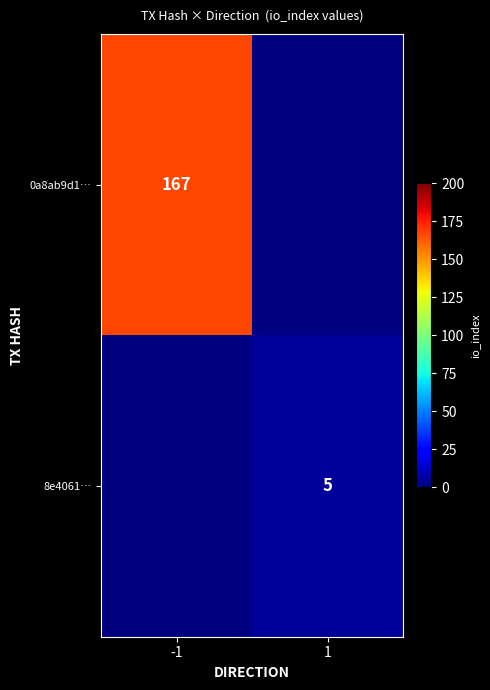

The 0a8ab9d1… series shows 261 at -1. True or false?

False